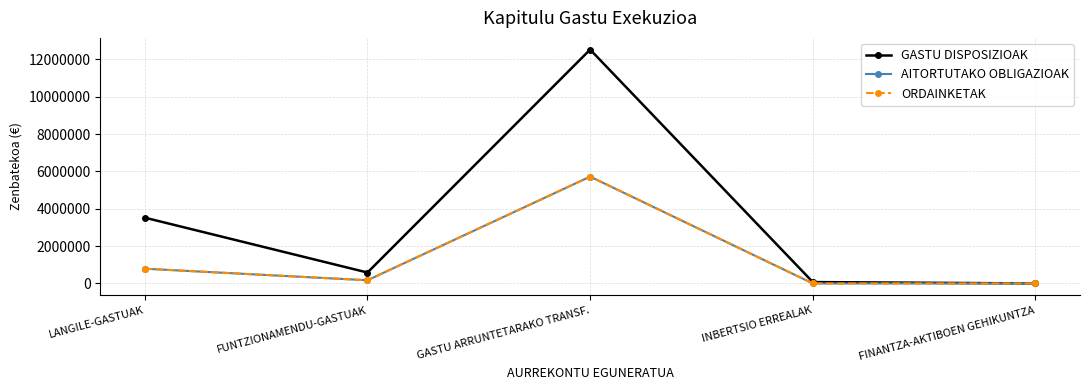

At which category does GASTU DISPOSIZIOAK reach its first local peak?

GASTU ARRUNTETARAKO TRANSF.